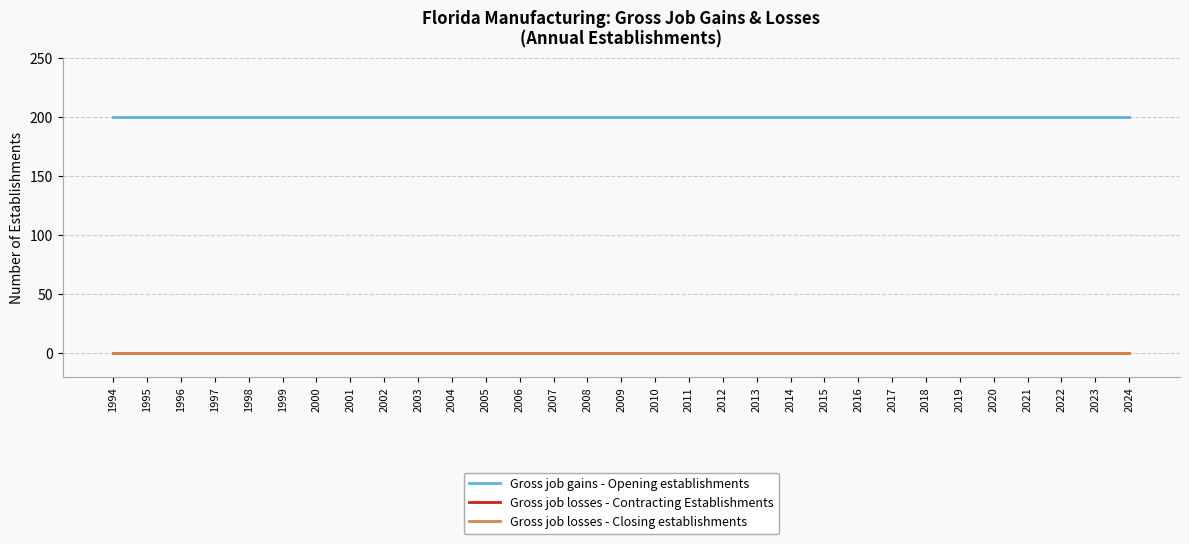

What is the minimum value for Gross job gains - Opening establishments?

200